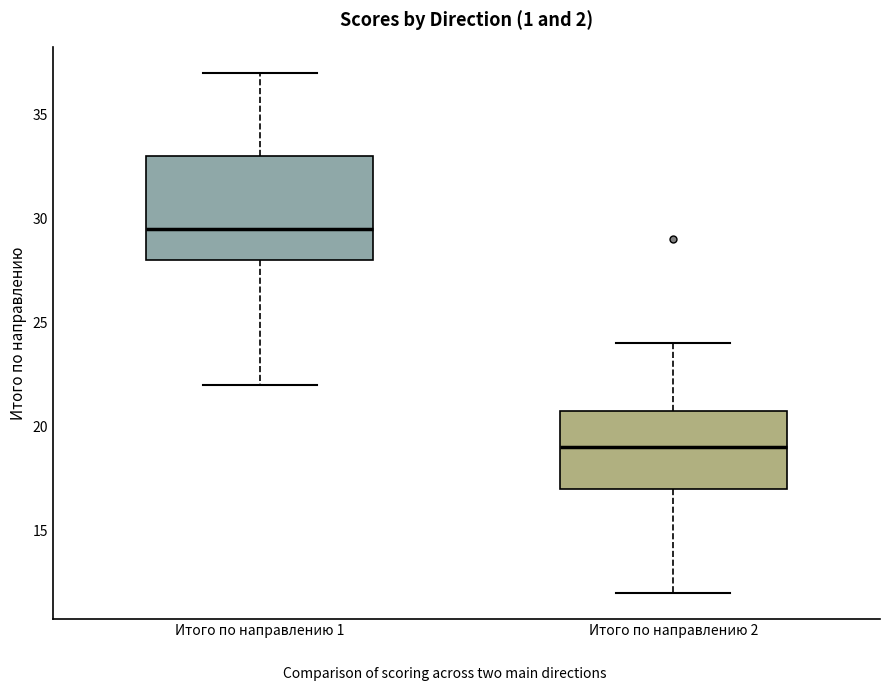

Reading left to right, transcribe this box plot: for each box, give where its median line is, the range the box spans, and where its two whiskers end, as read against the y-axis. The values are not printed on the chart, so give them approximately, as read against the axis.

Итого по направлению 1: median 29.5, box 28.0 to 33.0, whiskers 22.0 to 37.0
Итого по направлению 2: median 19.0, box 17.0 to 21.0, whiskers 12.0 to 24.0